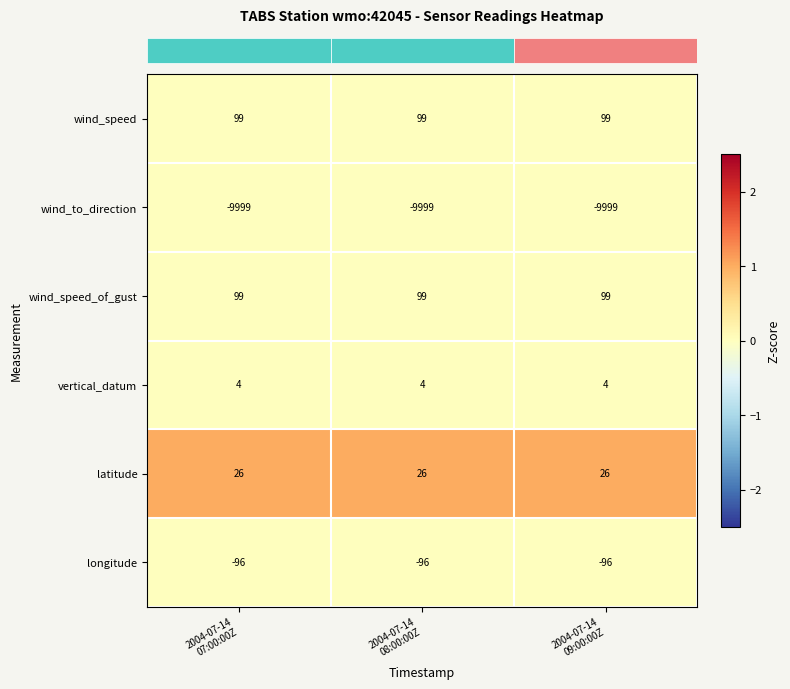

What is the sum of all longitude values?

-288